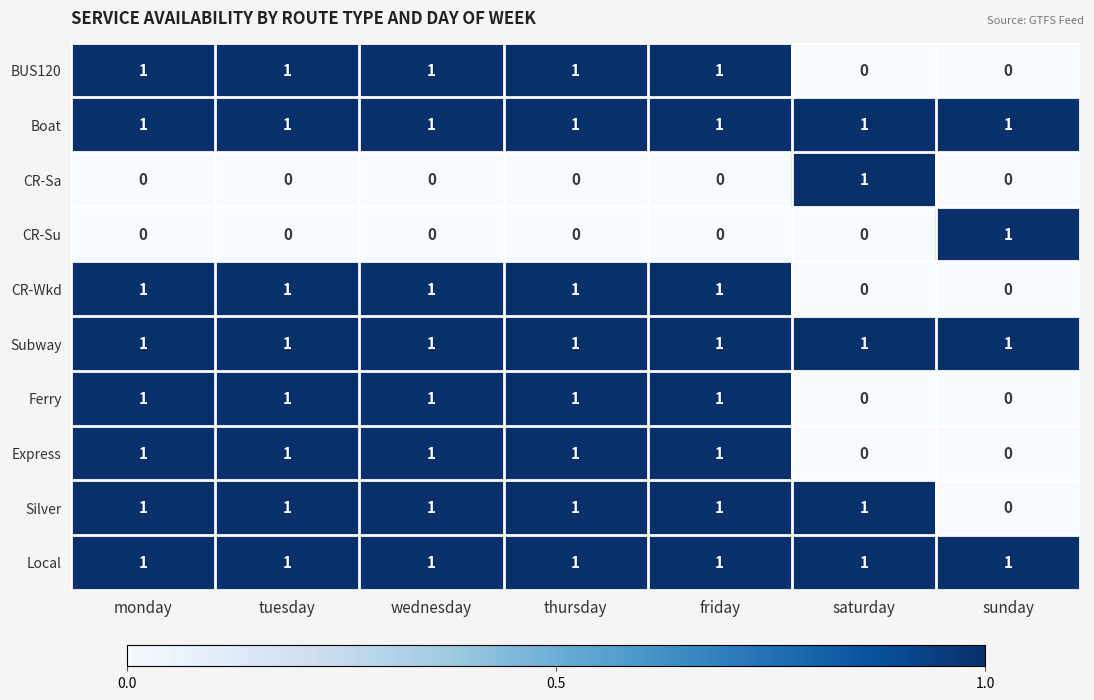

Is it true that CR-Su equals -1 at friday?

False